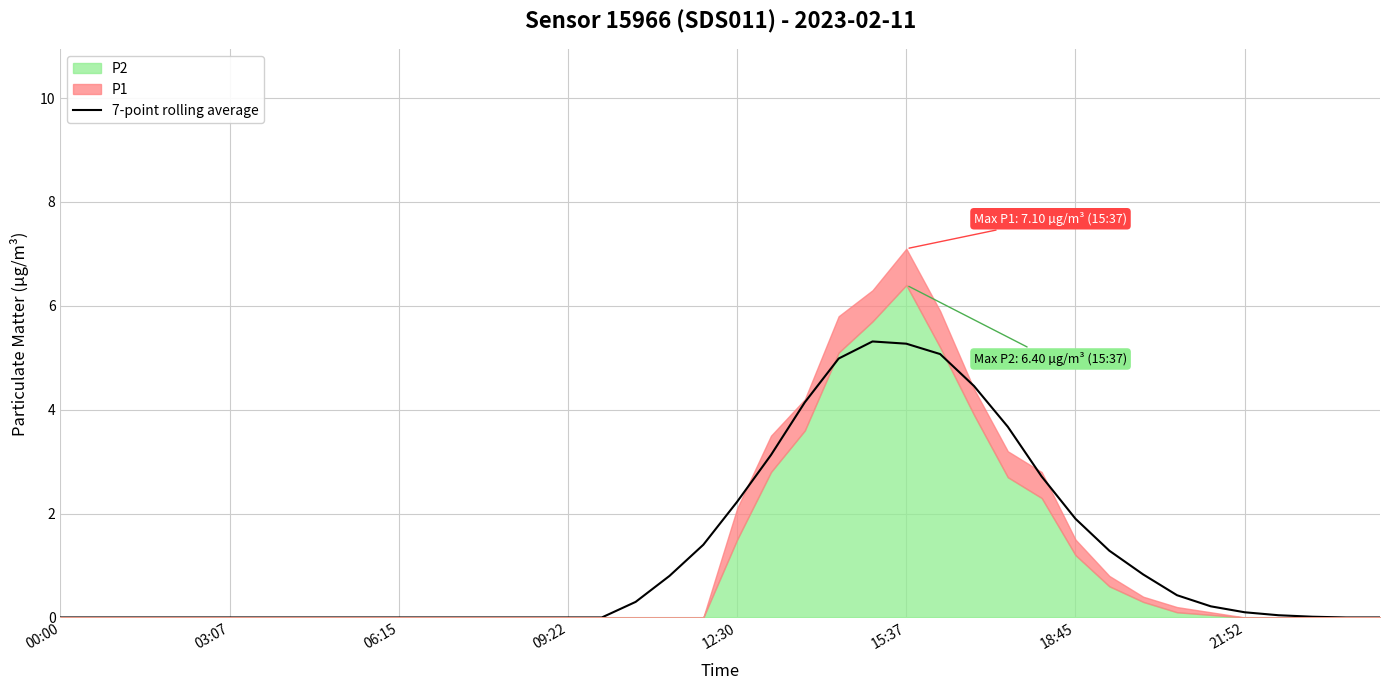

The value of 7-point rolling average at 09:22 is -3.3. True or false?

False